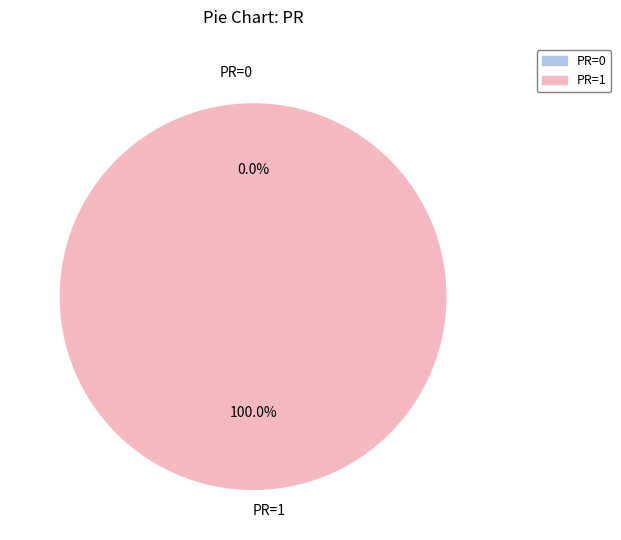

Does PR=0 account for over 50% of the chart?

No